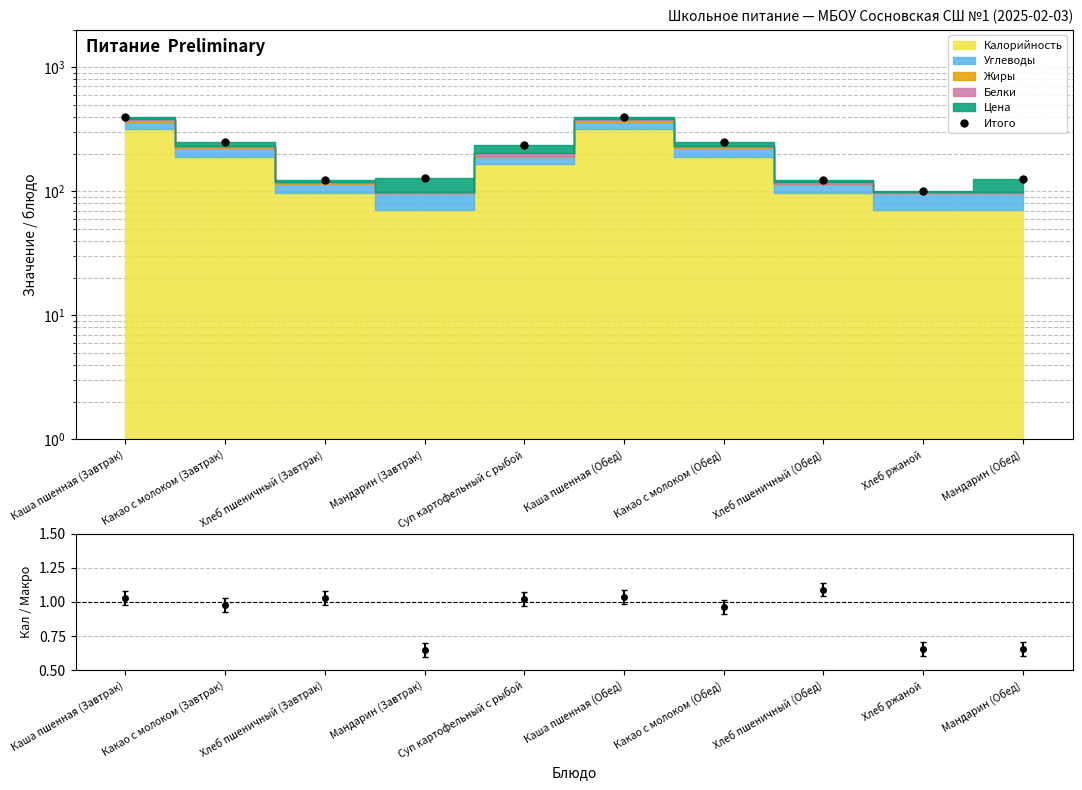

At which label does the data first exceed 234?

Каша пшенная (Завтрак)